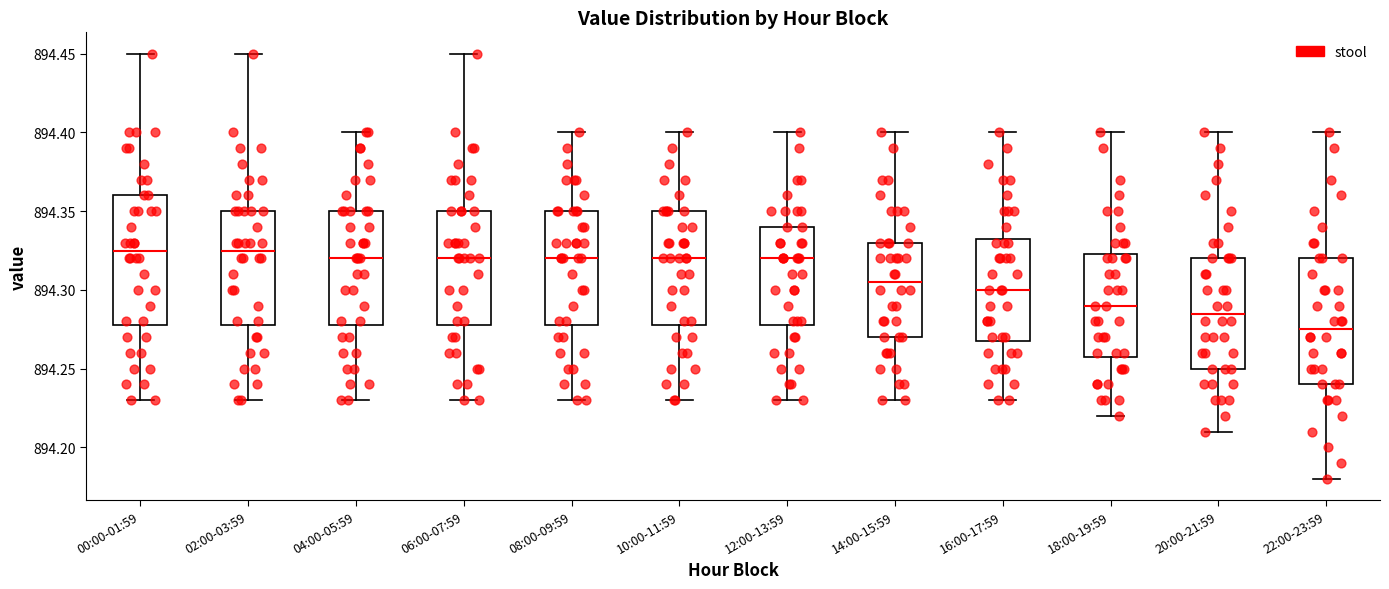

Reading left to right, read every box against the y-axis: the position of its median line, the range the box covers, and the ends of its whiskers. The values are not printed on the chart, so give them approximately, as read against the axis.

00:00-01:59: median 894.325, box 894.280 to 894.360, whiskers 894.230 to 894.450
02:00-03:59: median 894.325, box 894.280 to 894.350, whiskers 894.230 to 894.450
04:00-05:59: median 894.320, box 894.280 to 894.350, whiskers 894.230 to 894.400
06:00-07:59: median 894.320, box 894.280 to 894.350, whiskers 894.230 to 894.450
08:00-09:59: median 894.320, box 894.280 to 894.350, whiskers 894.230 to 894.400
10:00-11:59: median 894.320, box 894.280 to 894.350, whiskers 894.230 to 894.400
12:00-13:59: median 894.320, box 894.280 to 894.340, whiskers 894.230 to 894.400
14:00-15:59: median 894.305, box 894.270 to 894.330, whiskers 894.230 to 894.400
16:00-17:59: median 894.300, box 894.270 to 894.335, whiskers 894.230 to 894.400
18:00-19:59: median 894.290, box 894.260 to 894.325, whiskers 894.220 to 894.400
20:00-21:59: median 894.285, box 894.250 to 894.320, whiskers 894.210 to 894.400
22:00-23:59: median 894.275, box 894.240 to 894.320, whiskers 894.180 to 894.400